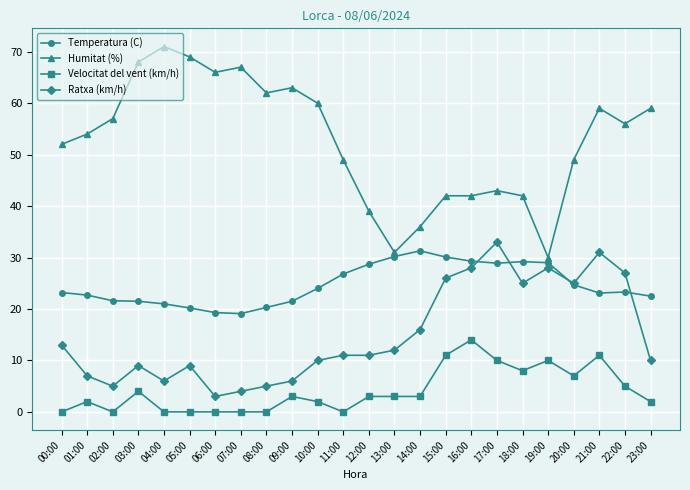

List the series in order of their overall mean, highest first.

Humitat (%), Temperatura (C), Ratxa (km/h), Velocitat del vent (km/h)